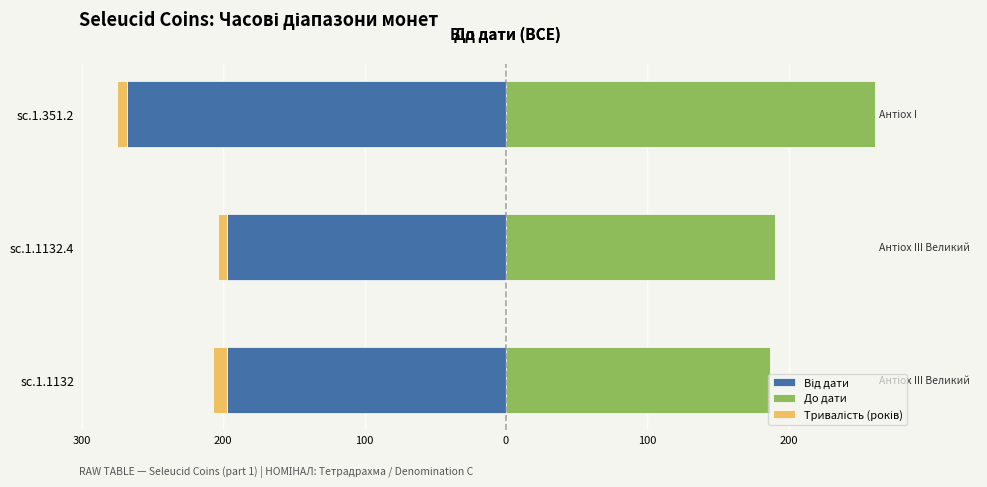

Is it true that До дати equals 190 at sc.1.1132.4?

True